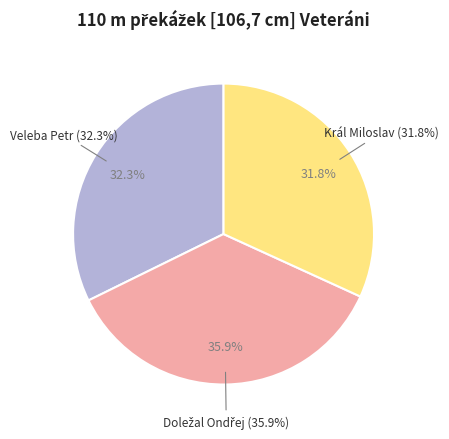

What is the change in value from Veleba Petr to Doležal Ondřej?

+8